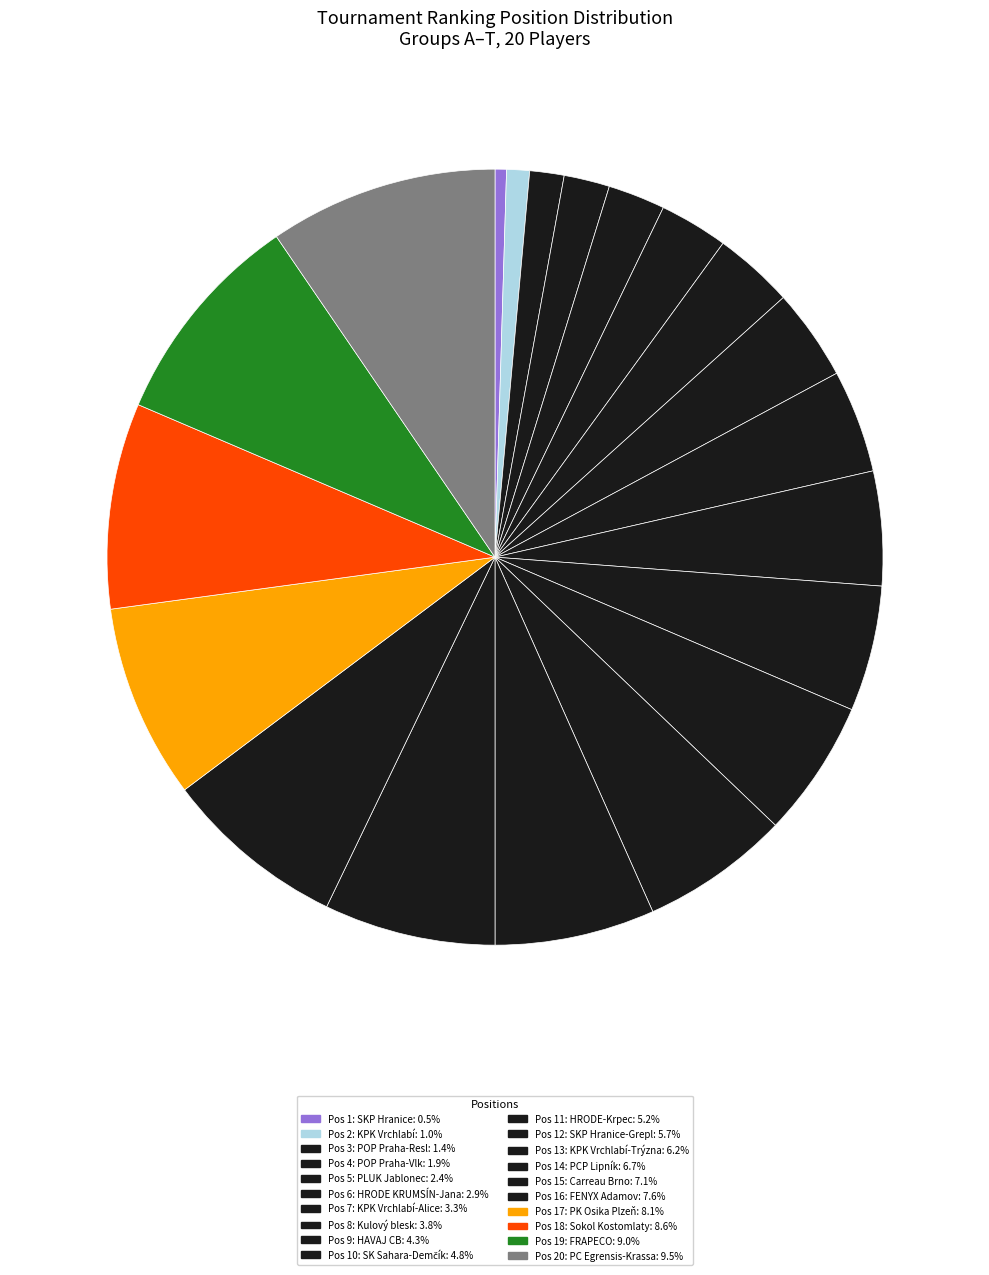

Count the number of slices in the pie.

20